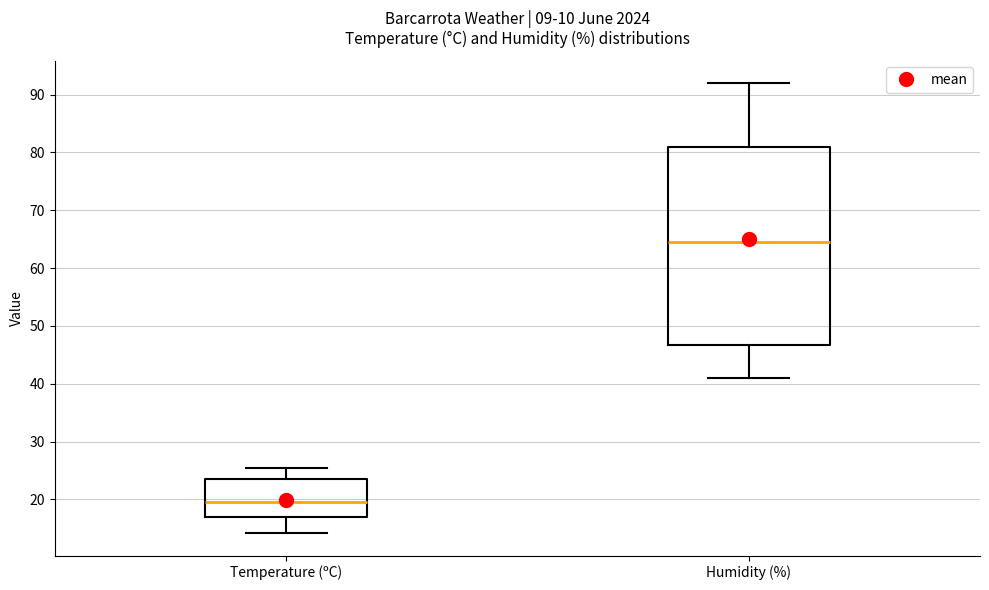

Reading left to right, transcribe this box plot: for each box, give where its median line is, the range the box spans, and where its two whiskers end, as read against the y-axis. The values are not printed on the chart, so give them approximately, as read against the axis.

Temperature (ºC): median 20, box 17 to 24, whiskers 14 to 26
Humidity (%): median 65, box 47 to 81, whiskers 41 to 92